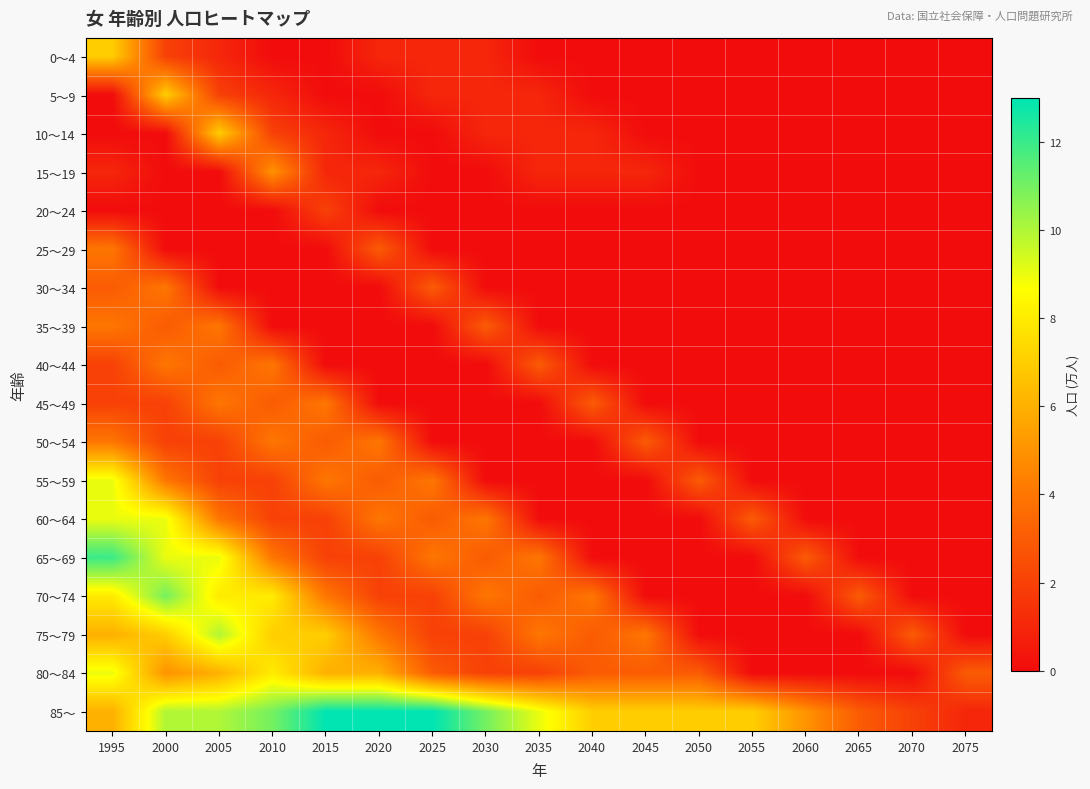

What is the maximum value shown in the chart?

13